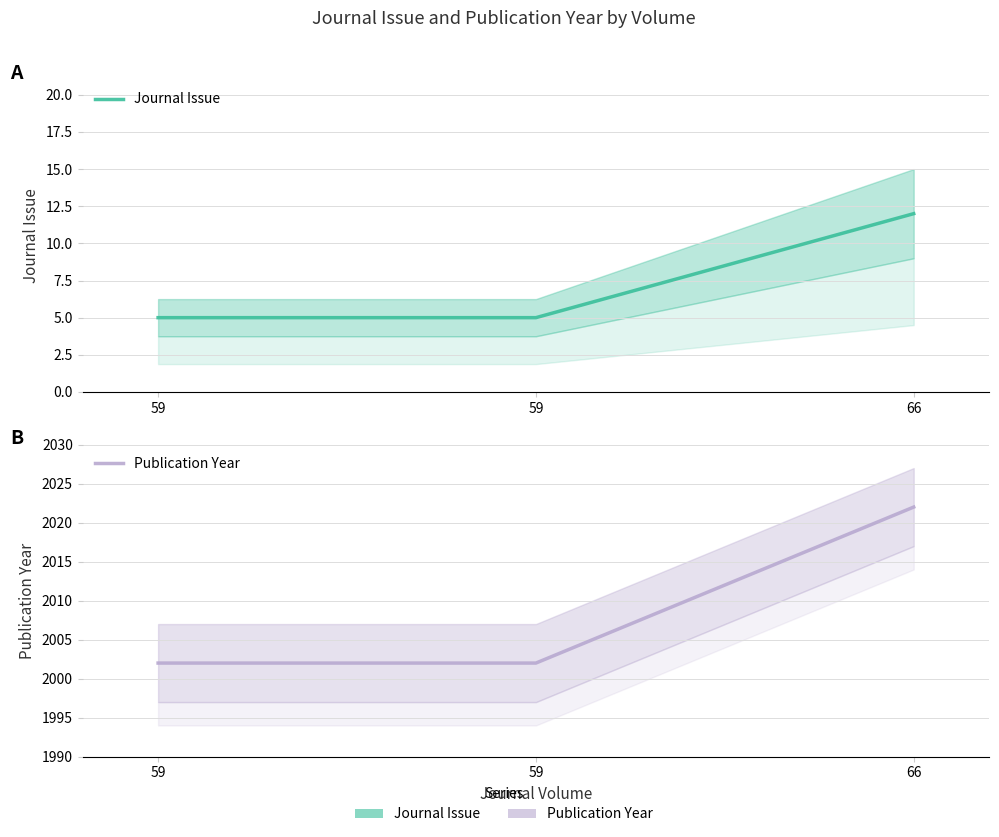

What is the lowest value of the Publication Year series?

2002